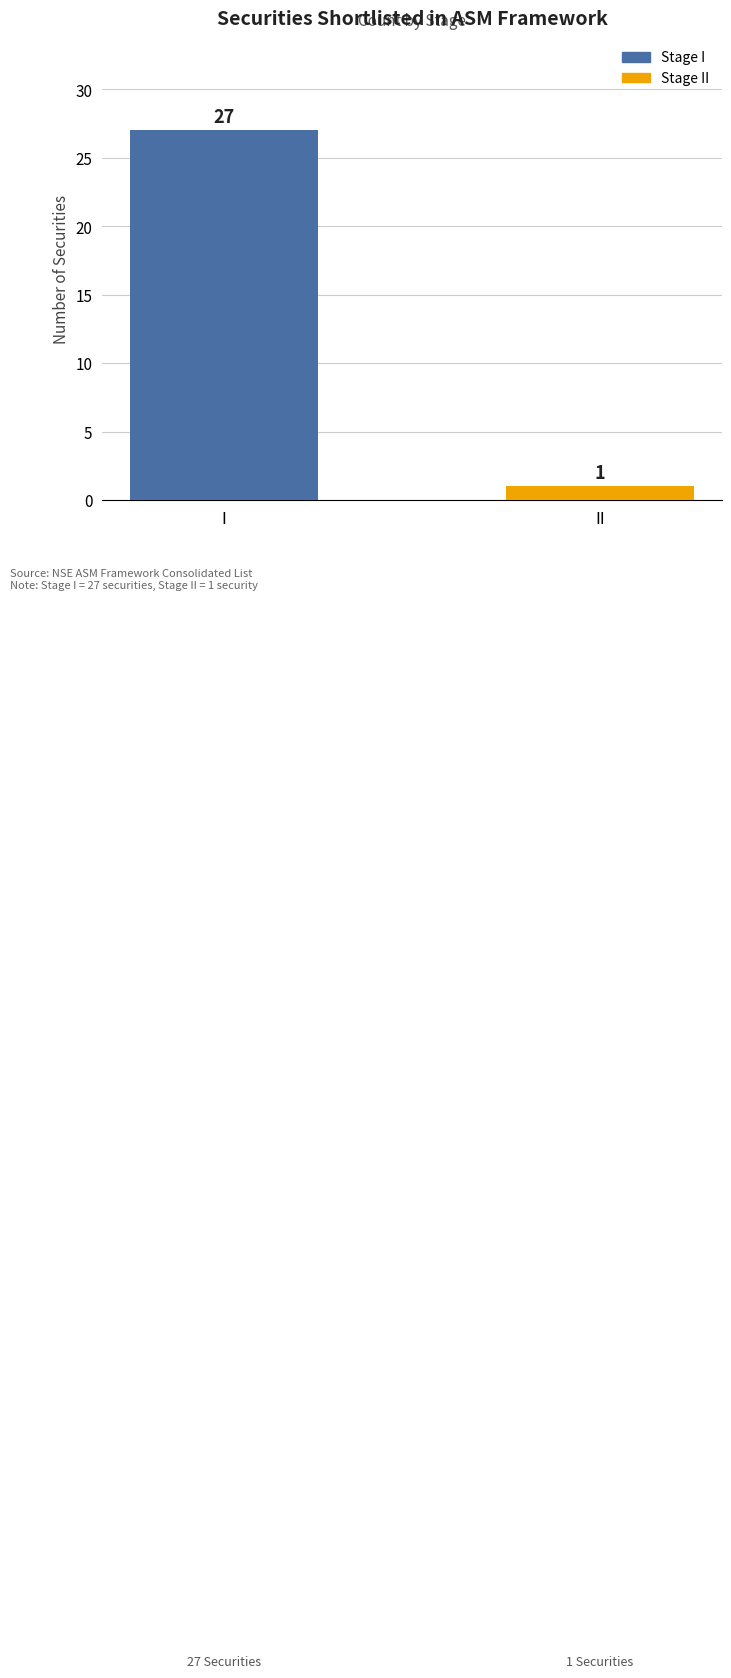

How many distinct data groups are displayed?

1